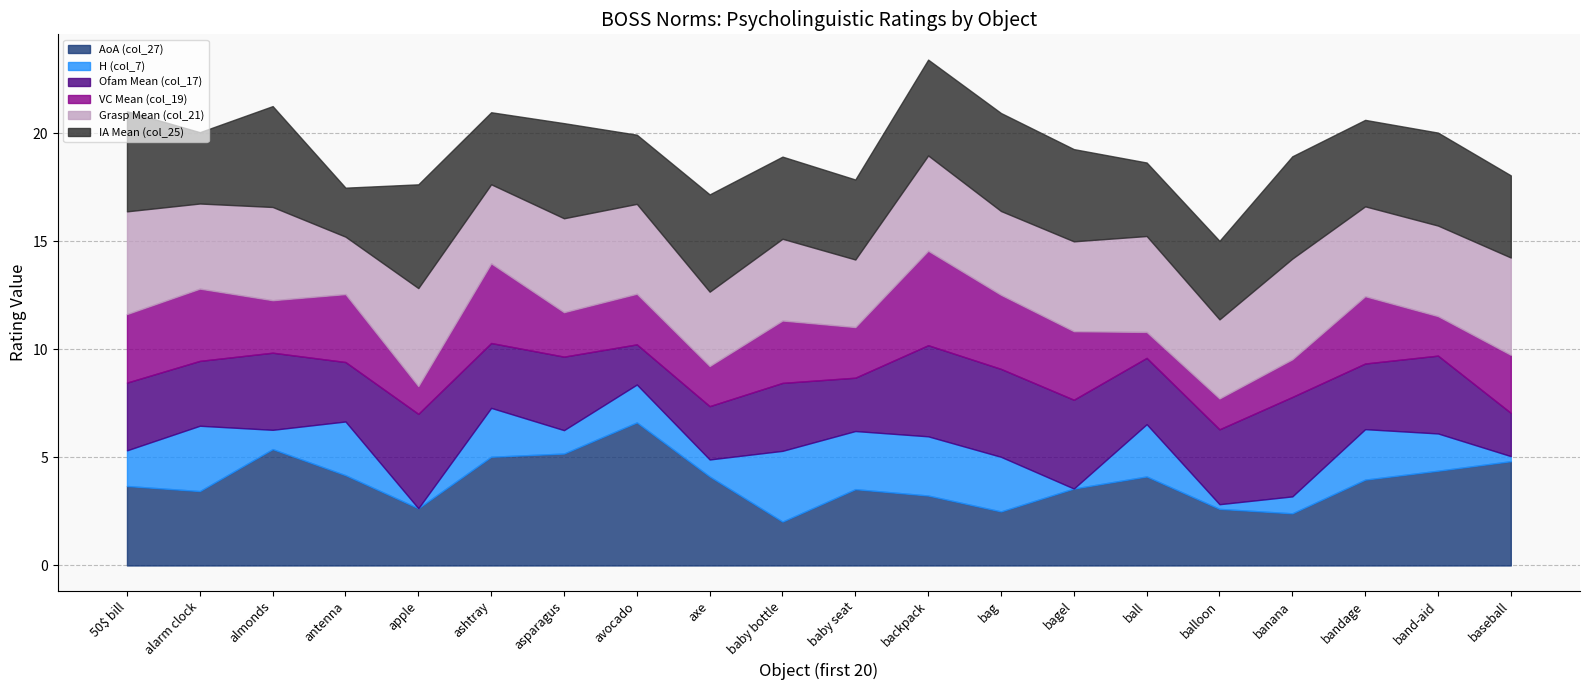

What are all the series names shown in the legend?

AoA (col_27), H (col_7), Ofam Mean (col_17), VC Mean (col_19), Grasp Mean (col_21), IA Mean (col_25)